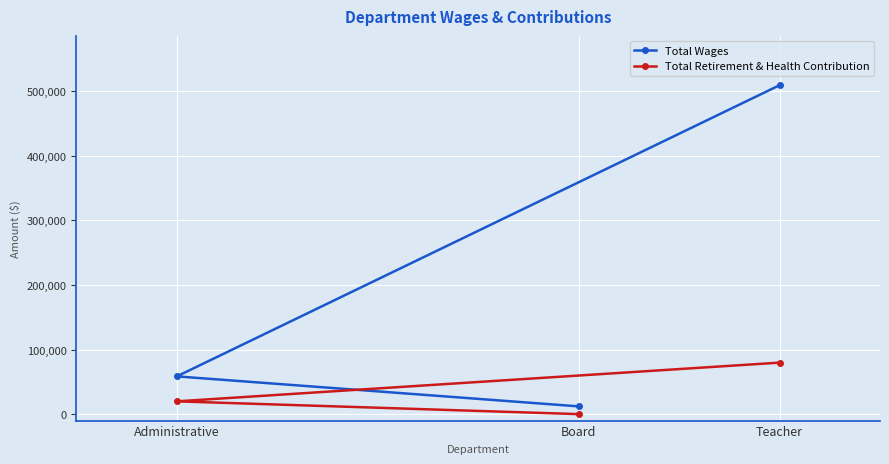

Rank the series by their average value, from highest to lowest.

Total Wages, Total Retirement & Health Contribution